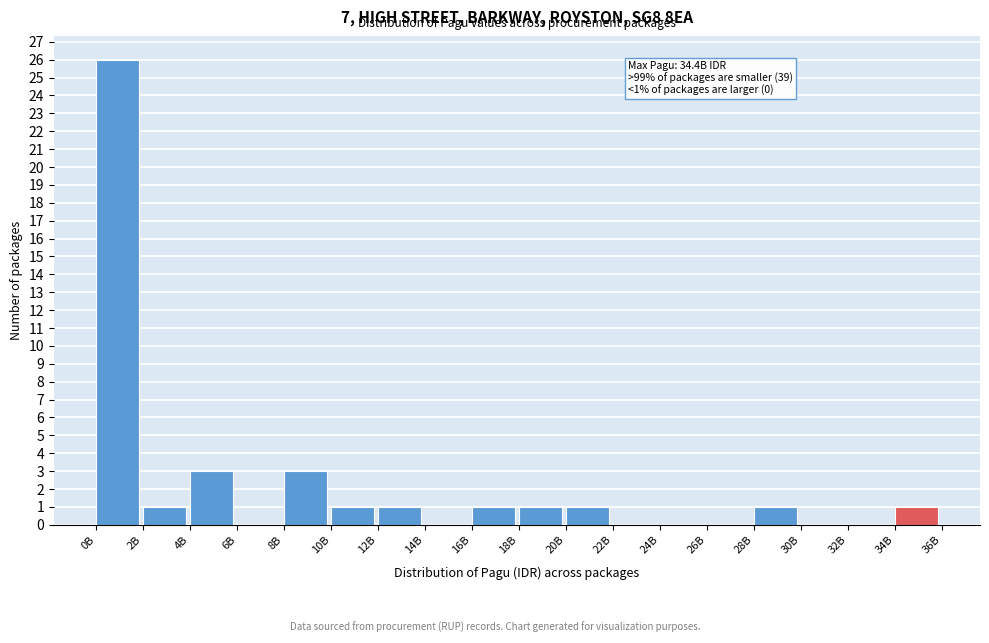

Reading left to right, what are all the values shown in this chart?

0B=26	2B=1	4B=3	6B=0	8B=3	10B=1	12B=1	14B=0	16B=1	18B=1	20B=1	22B=0	24B=0	26B=0	28B=1	30B=0	32B=0	34B=1